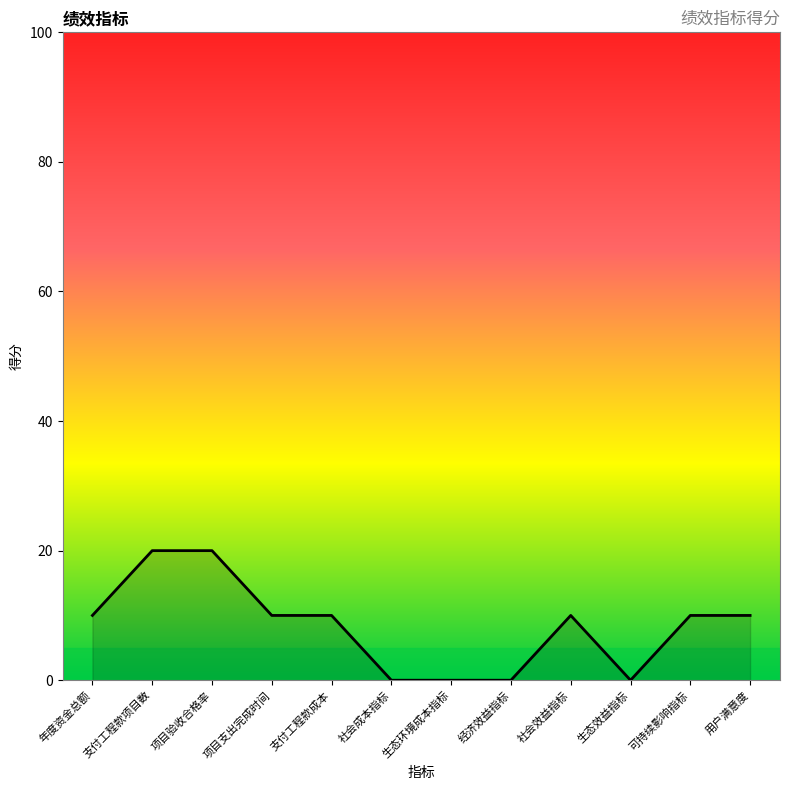

Reading left to right, what are all the values shown in this chart?

年度资金总额=10	支付工程款项目数=20	项目验收合格率=20	项目支出完成时间=10	支付工程款成本=10	社会成本指标=0	生态环境成本指标=0	经济效益指标=0	社会效益指标=10	生态效益指标=0	可持续影响指标=10	用户满意度=10